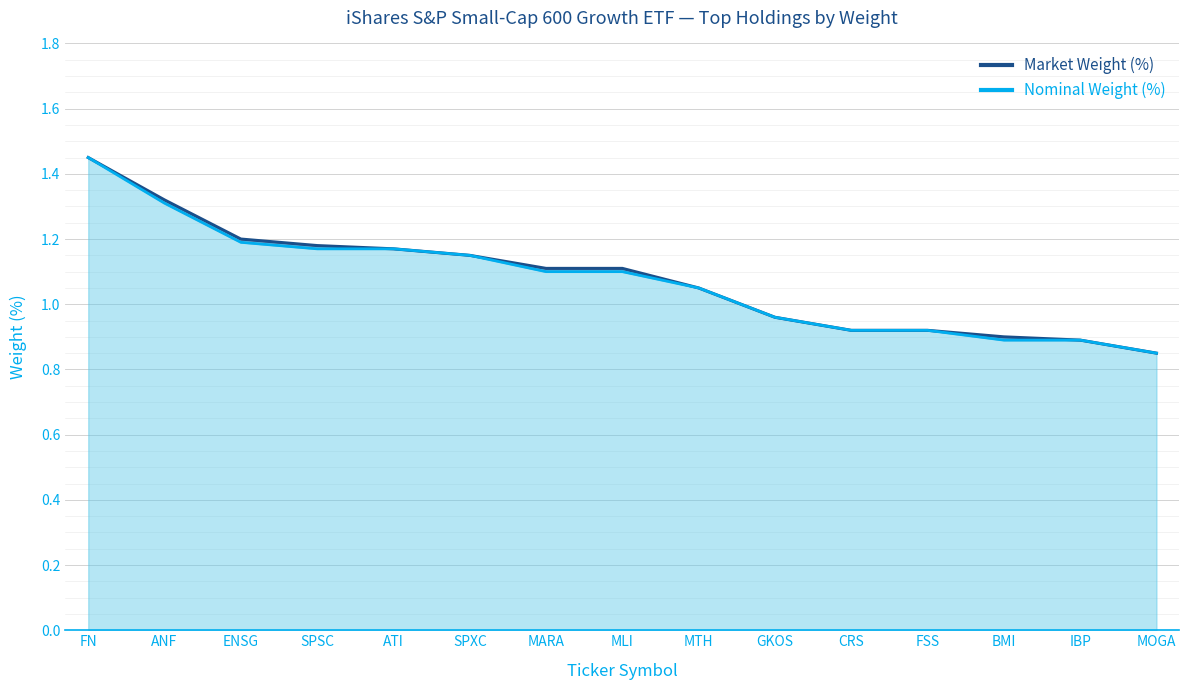

What are all the series names shown in the legend?

Market Weight (%), Nominal Weight (%)